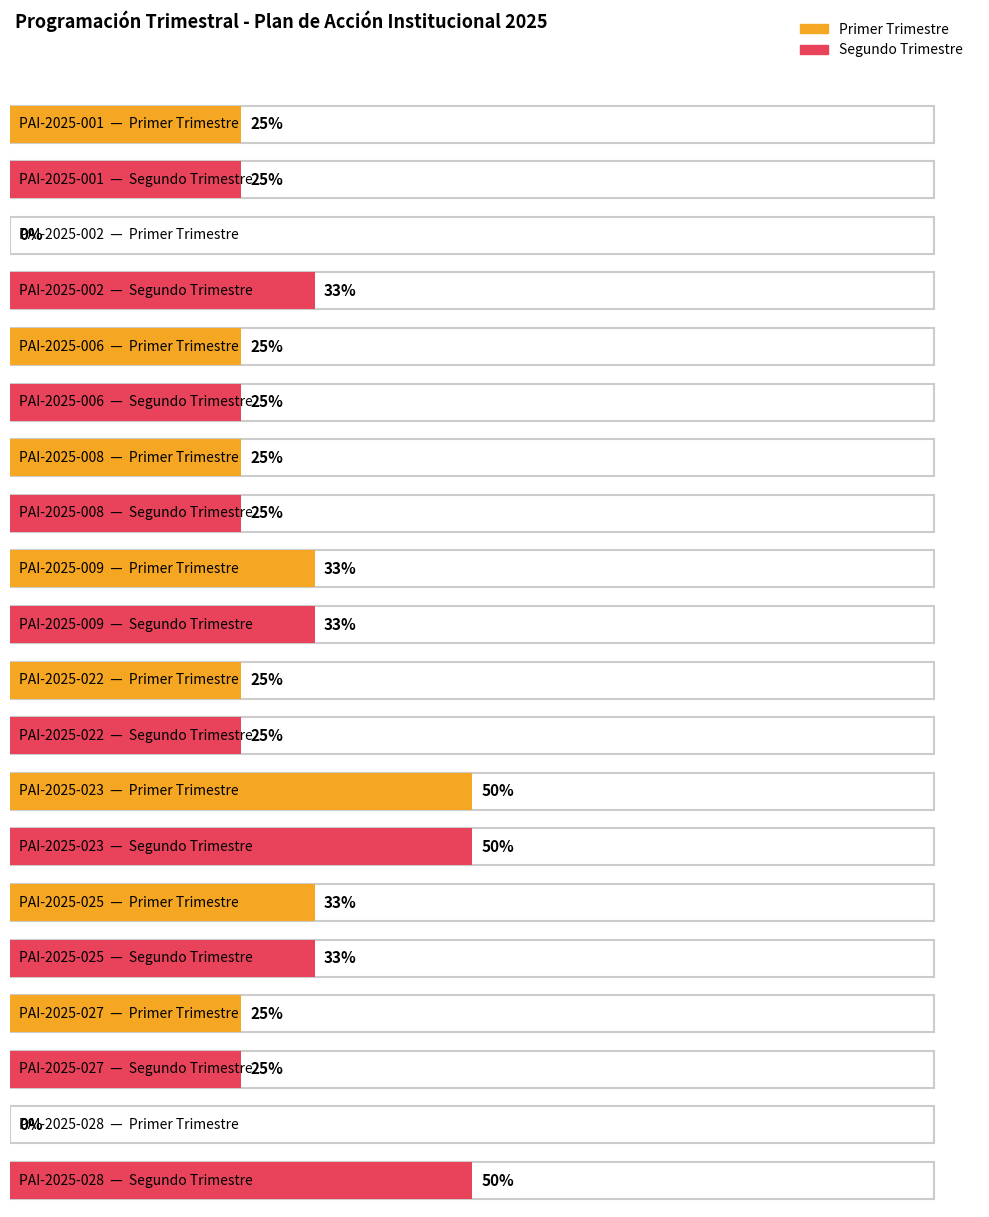

Reading left to right, transcribe all the data shown in this chart.

Primer Trimestre: PAI-2025-001=0.2	PAI-2025-002=0.0	PAI-2025-006=0.2	PAI-2025-008=0.2	PAI-2025-009=0.3	PAI-2025-022=0.2	PAI-2025-023=0.5	PAI-2025-025=0.3	PAI-2025-027=0.2	PAI-2025-028=0.0
Segundo Trimestre: PAI-2025-001=0.2	PAI-2025-002=0.3	PAI-2025-006=0.2	PAI-2025-008=0.2	PAI-2025-009=0.3	PAI-2025-022=0.2	PAI-2025-023=0.5	PAI-2025-025=0.3	PAI-2025-027=0.2	PAI-2025-028=0.5